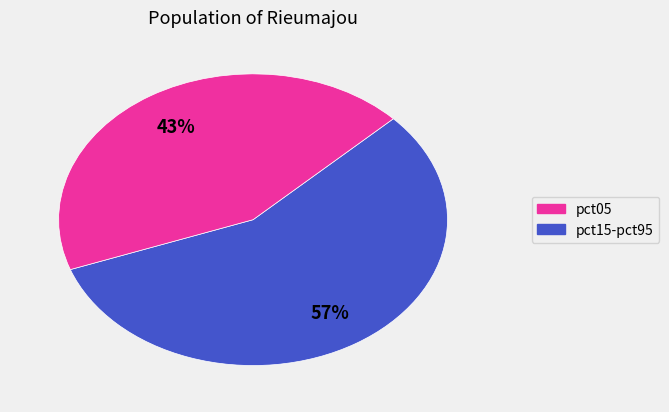

Does any single category account for the majority?

Yes